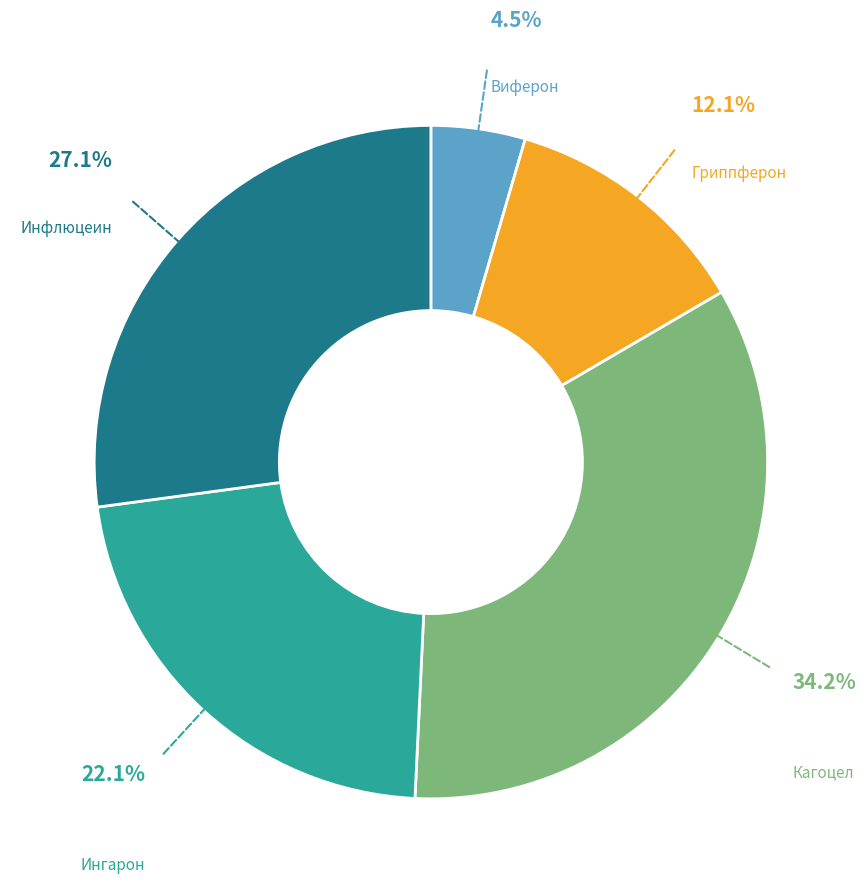

Is there a majority slice in this chart?

No